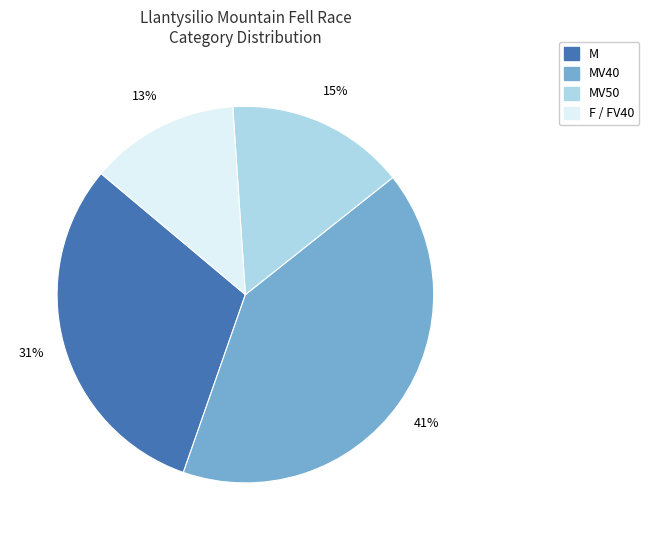

Is there a majority slice in this chart?

No